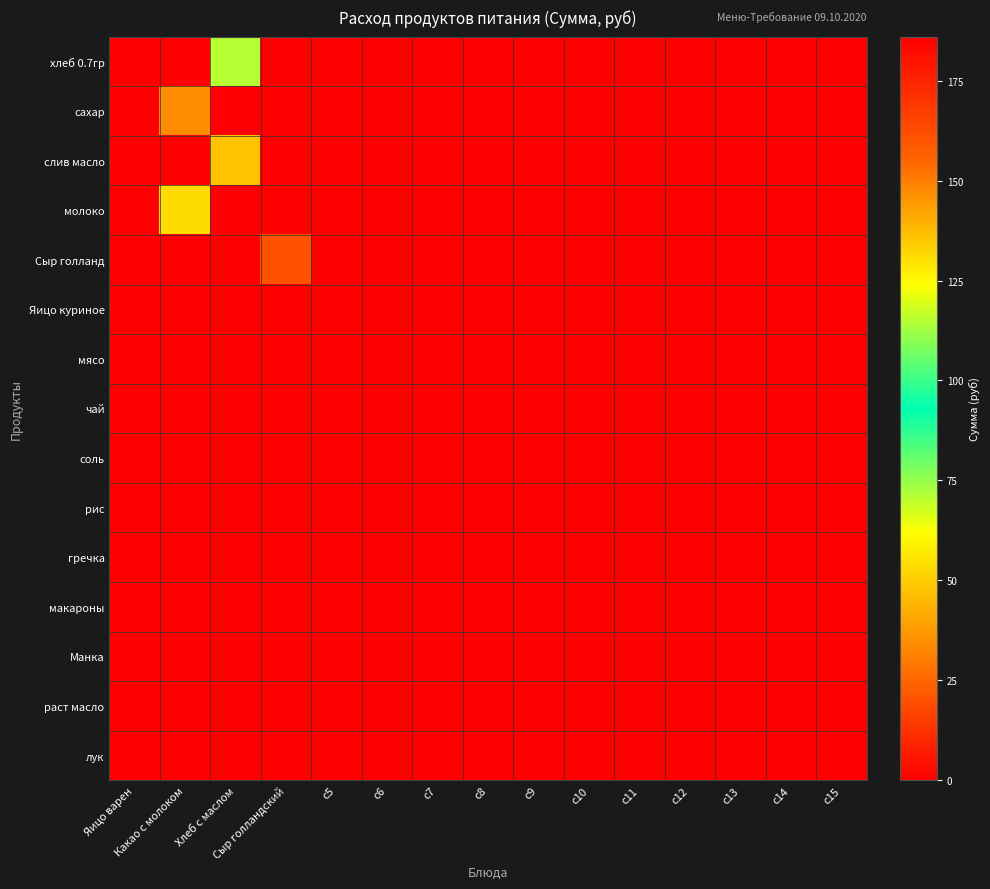

What is the greatest value displayed?

186.0